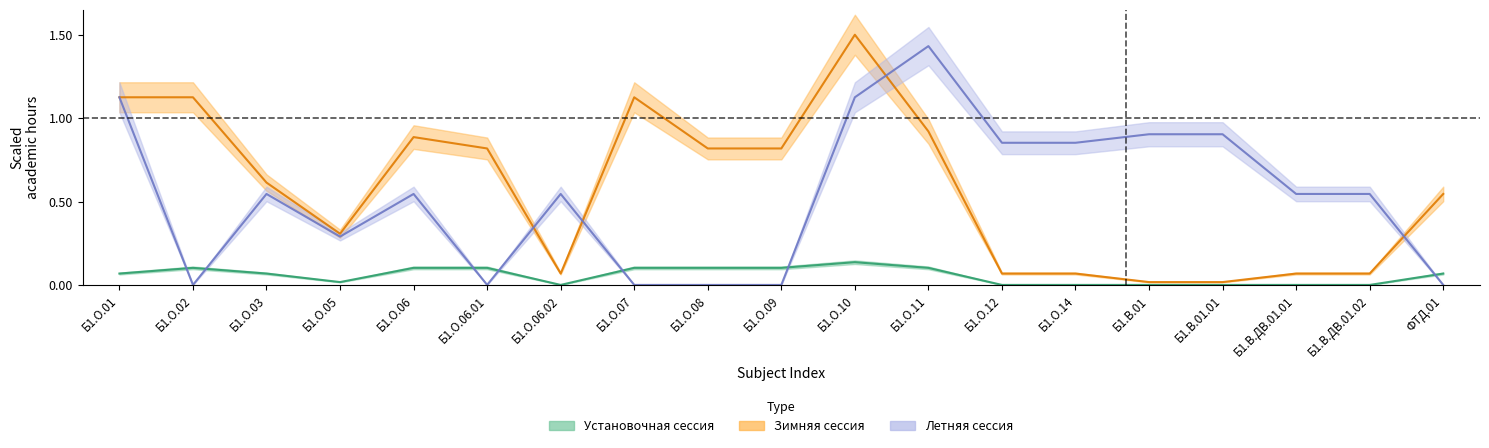

How many times do Летняя сессия (Всего) and Установочная сессия (Всего) cross each other?

7